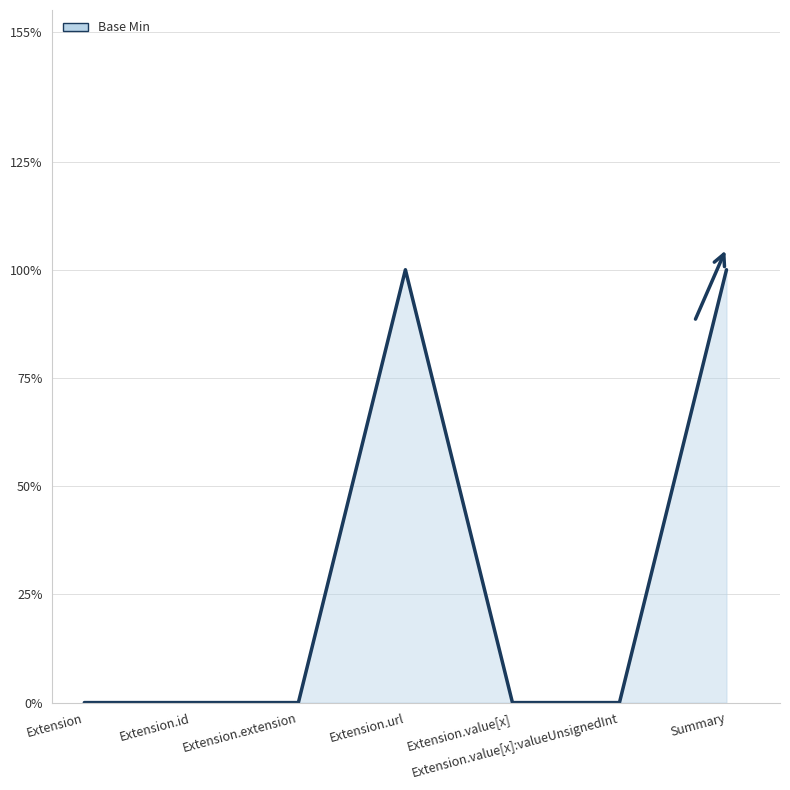

Does the chart have visible grid lines?

Yes